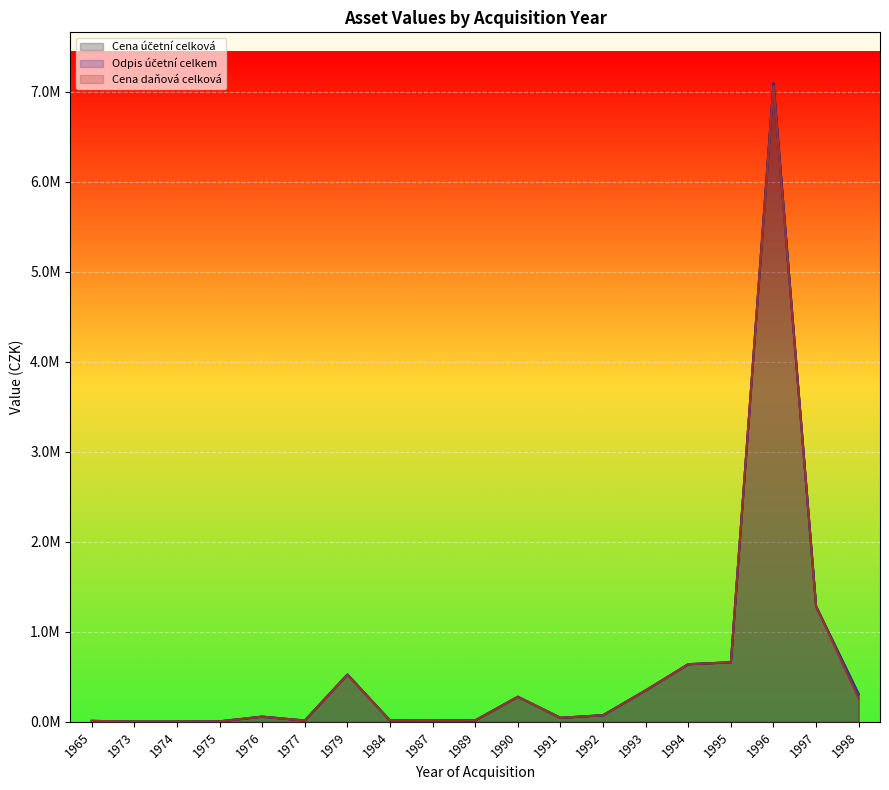

Does the chart display data point markers on the line(s)?

No